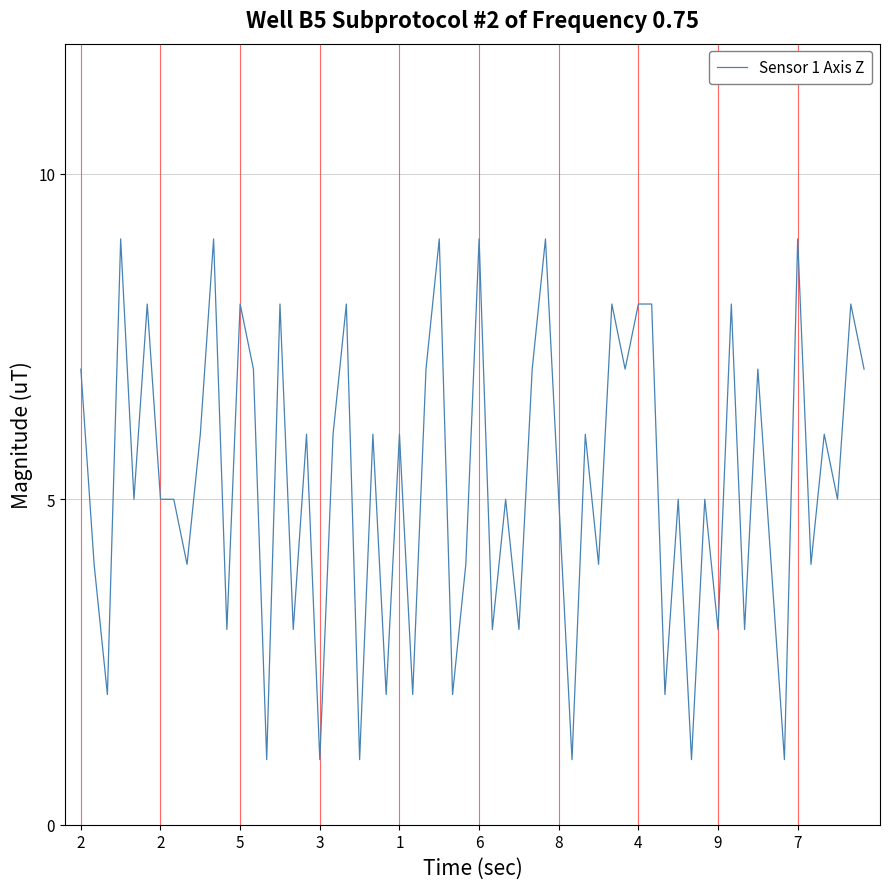

What is the difference between the maximum and minimum values?

8